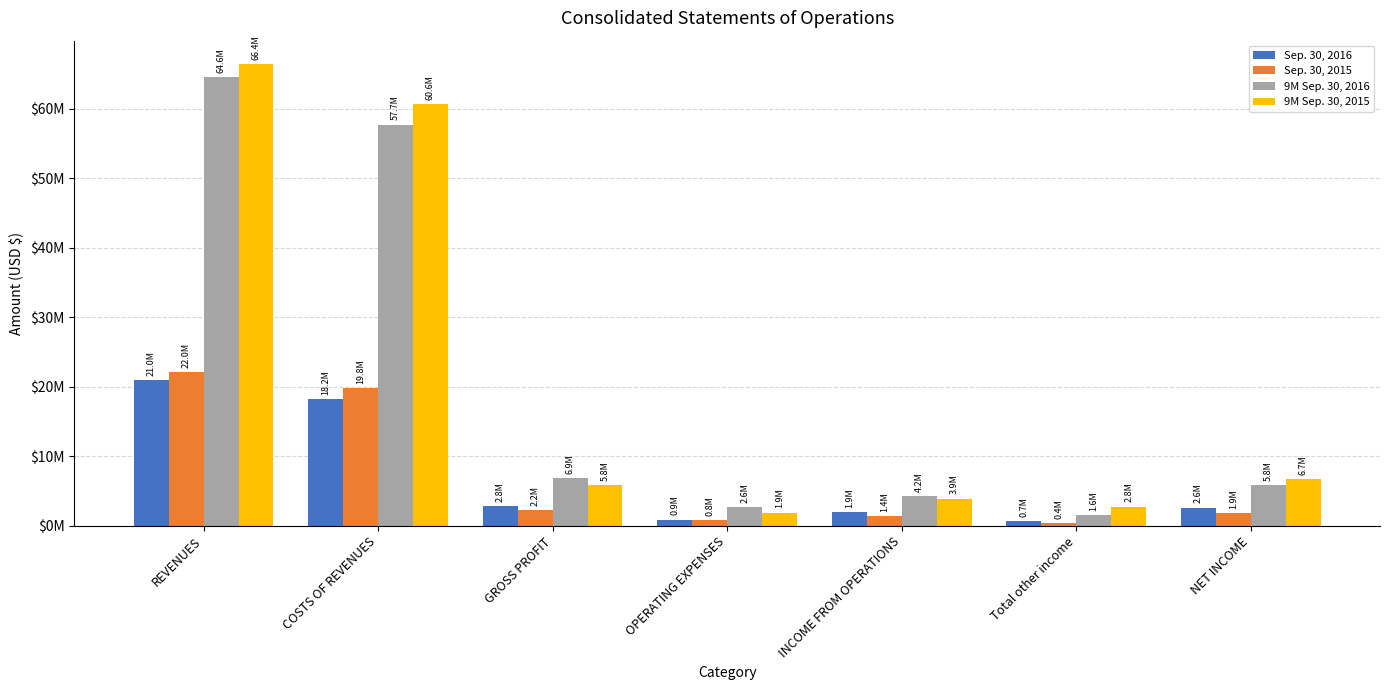

Does the chart contain stacked bars?

No